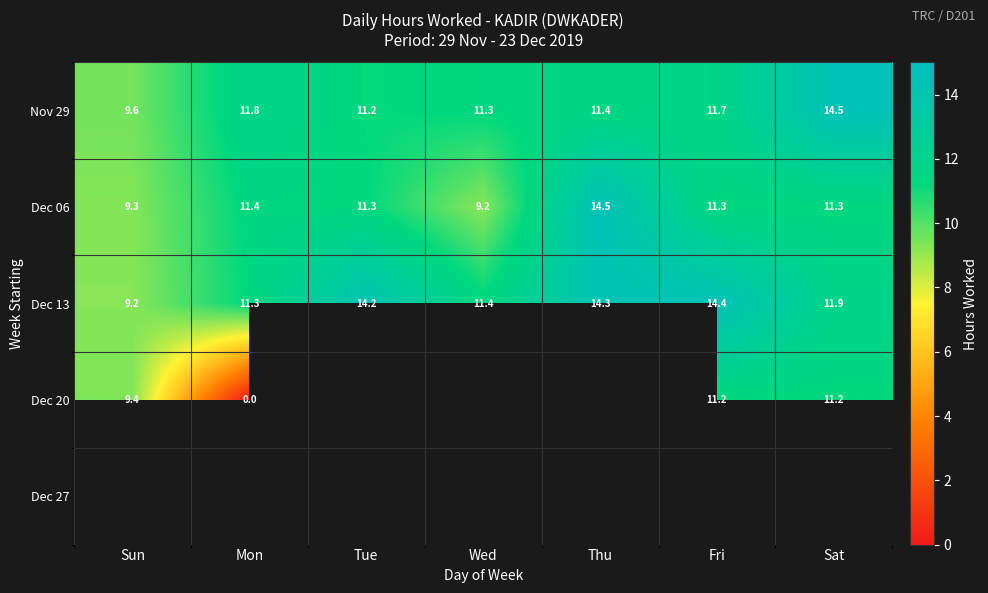

Where does the Nov 29 series first go above 11?

Mon